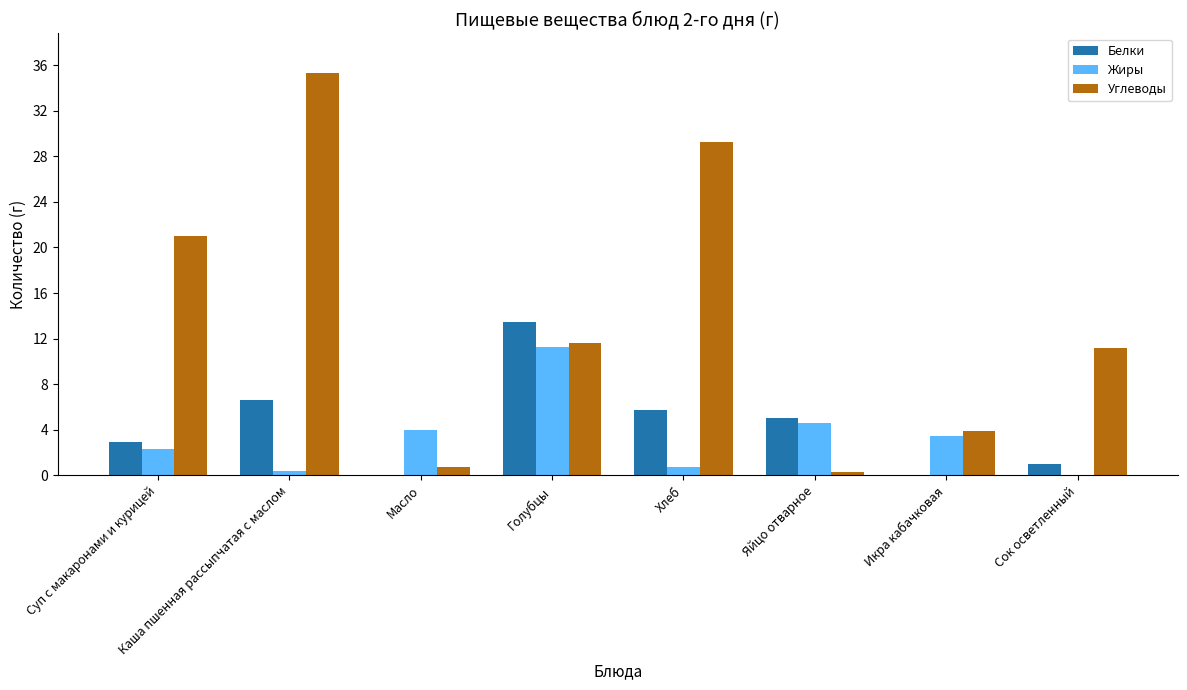

What are all the series names shown in the legend?

Белки, Жиры, Углеводы